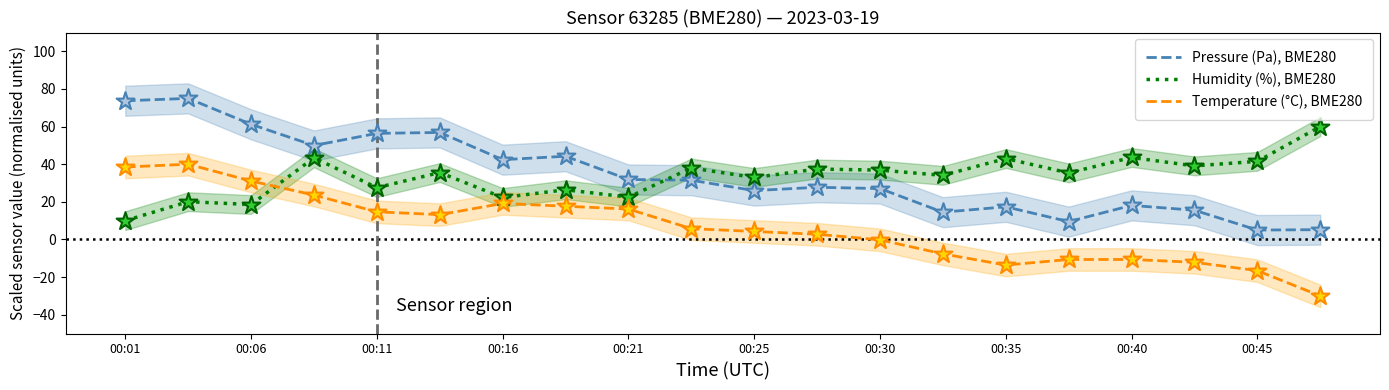

Which series has the widest spread of Y values?

Pressure (Pa), BME280